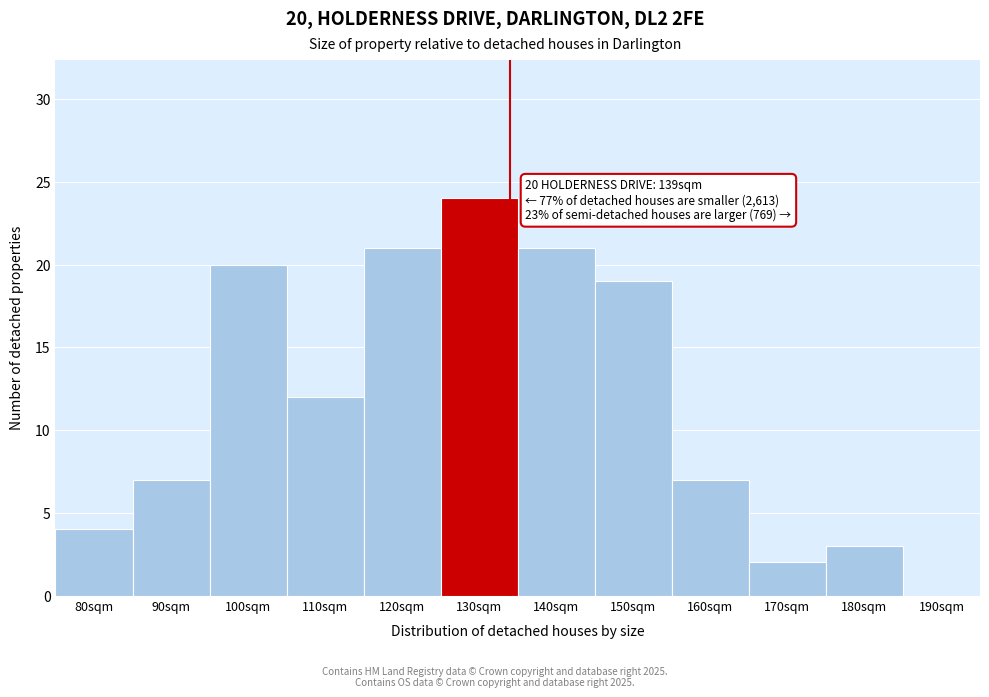

Reading left to right, transcribe all the data shown in this chart.

80sqm=4	90sqm=7	100sqm=20	110sqm=12	120sqm=21	130sqm=24	140sqm=21	150sqm=19	160sqm=7	170sqm=2	180sqm=3	190sqm=0